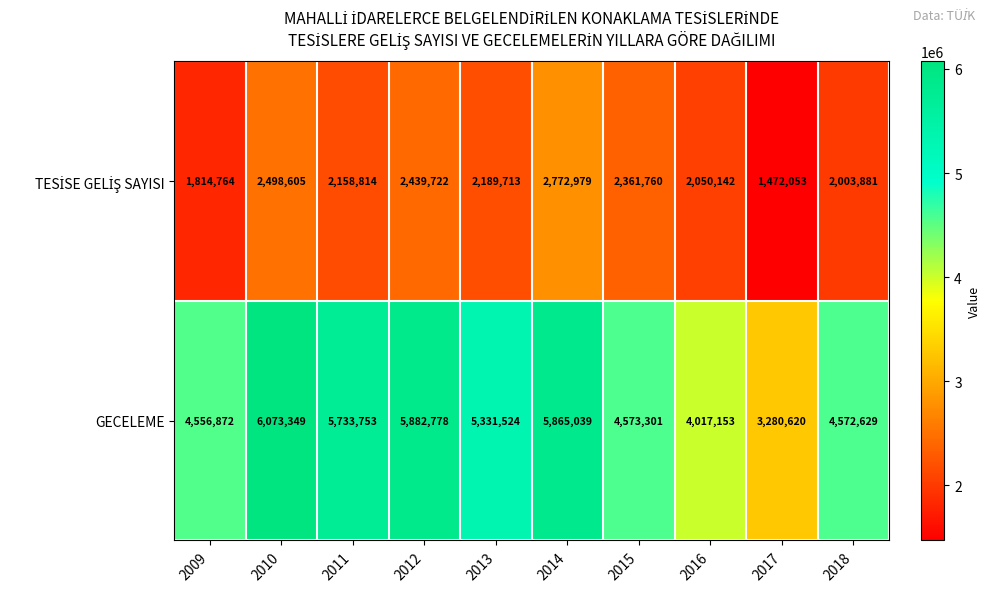

Count the number of categories in the chart.

10